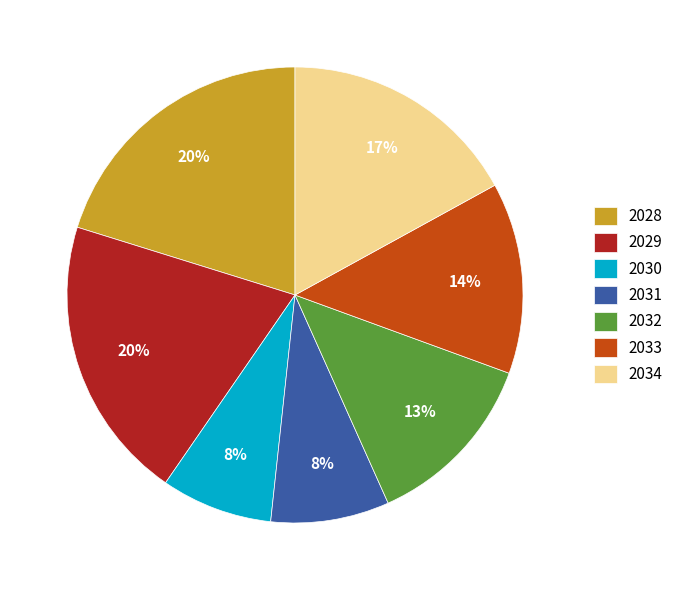

Count the number of slices in the pie.

7